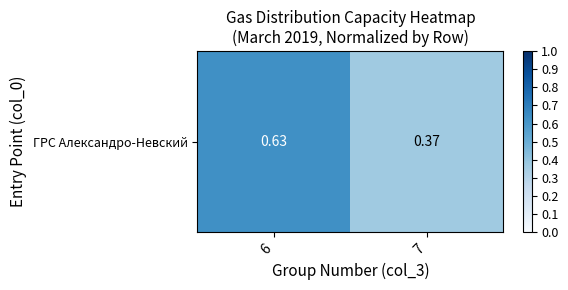

The value at 6 is 0.9. True or false?

False